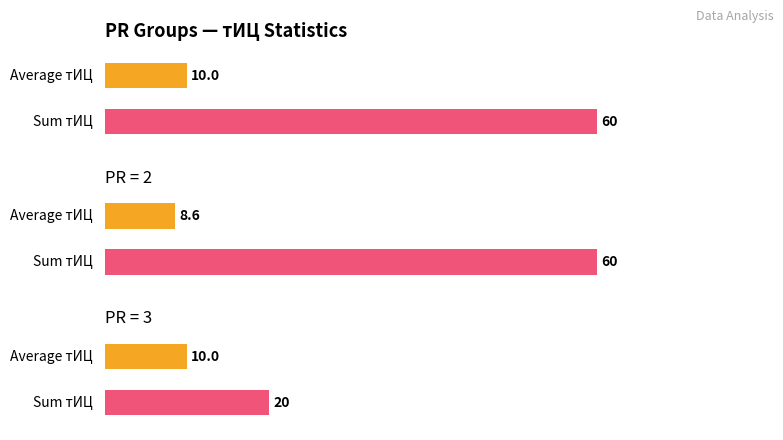

How many values are between 10 and 30?

3